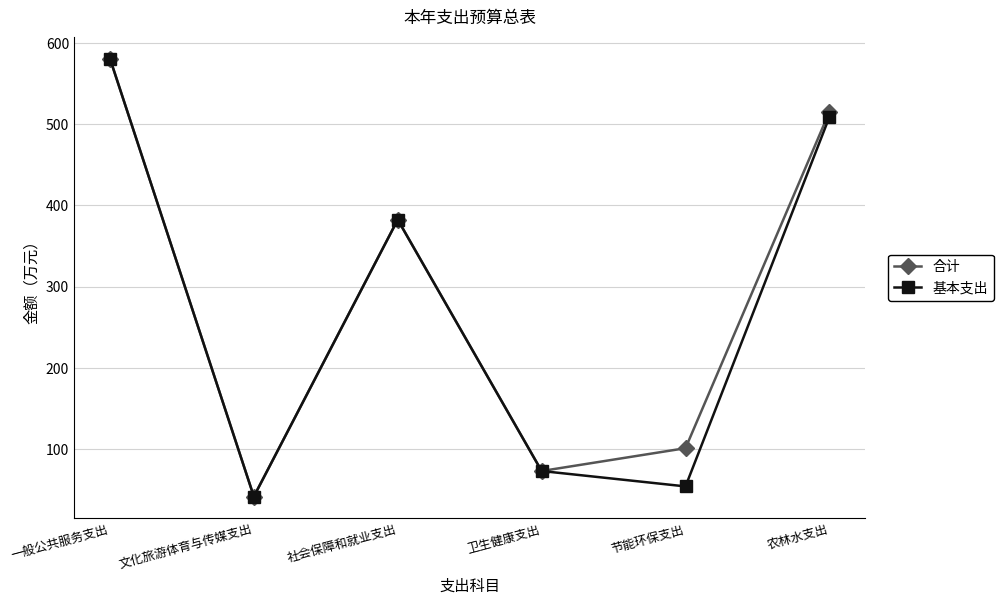

List the series in order of their overall mean, lowest first.

基本支出, 合计